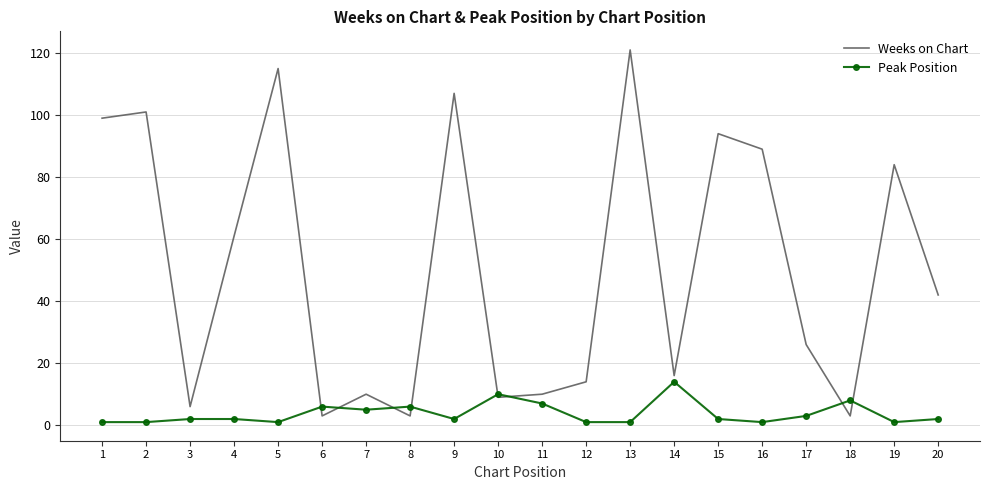

Read the Weeks on Chart value at 11, to the nearest 10.

10